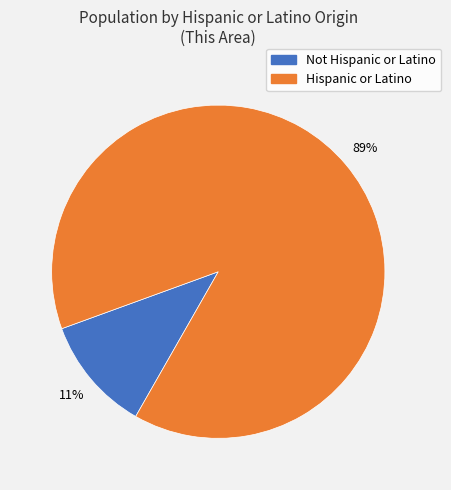

Rank the categories by value from highest to lowest.

Hispanic or Latino, Not Hispanic or Latino